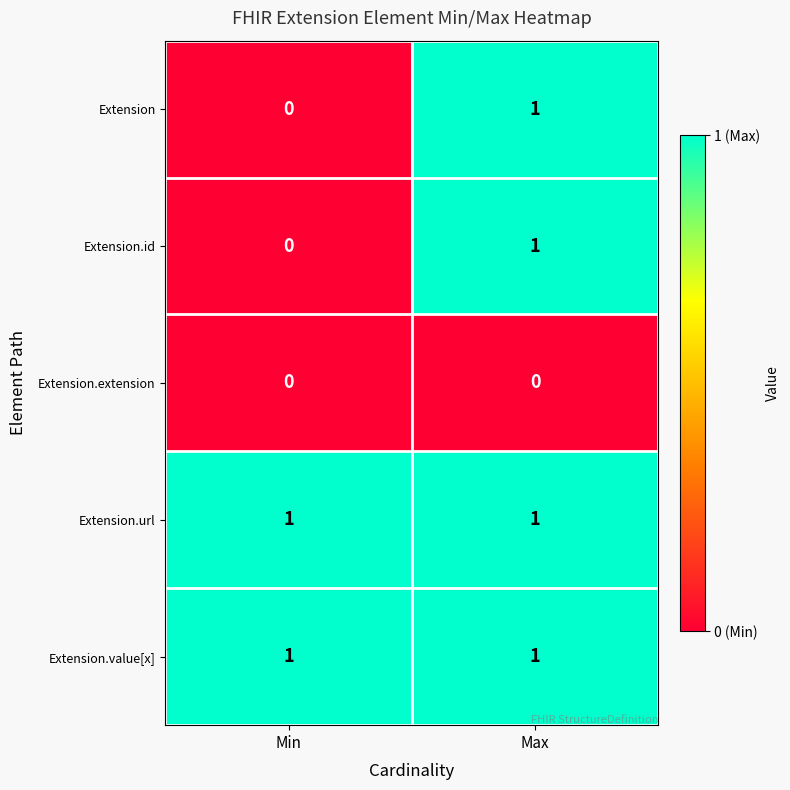

List the labels in order of Extension.id value, largest first.

Max, Min